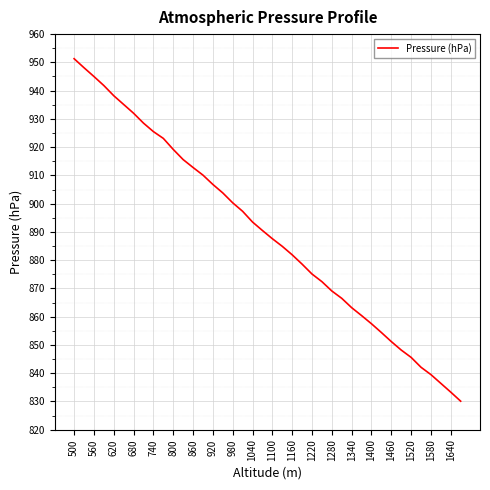

Reading left to right, list all the values displayed in this chart.

951.3	948.1	945.0	941.8	938.2	935.1	932.0	928.5	925.5	923.1	919.2	915.6	912.8	910.1	906.8	903.8	900.3	897.3	893.5	890.5	887.6	884.9	881.9	878.6	875.1	872.4	869.1	866.5	863.2	860.4	857.5	854.4	851.2	848.2	845.6	842.1	839.5	836.4	833.3	830.1